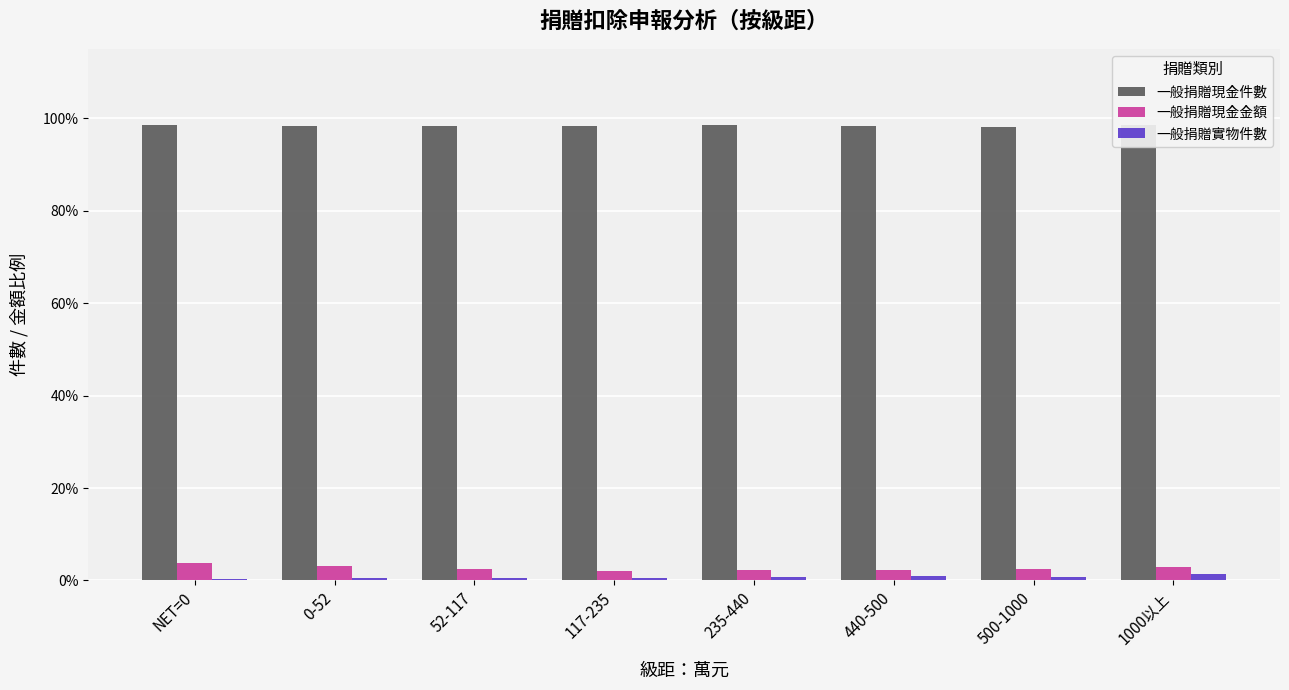

Which series has the largest total across all categories?

一般捐贈現金件數